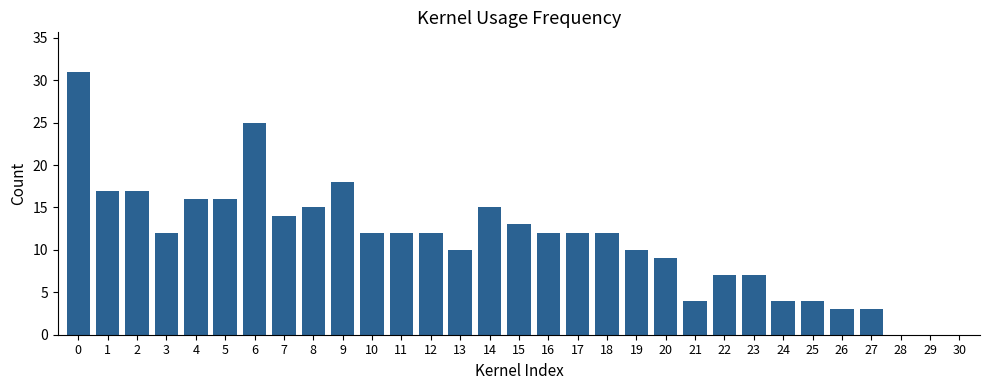

Reading right to left, what are all the values shown in this chart?

0	0	0	3	3	4	4	7	7	4	9	10	12	12	12	13	15	10	12	12	12	18	15	14	25	16	16	12	17	17	31